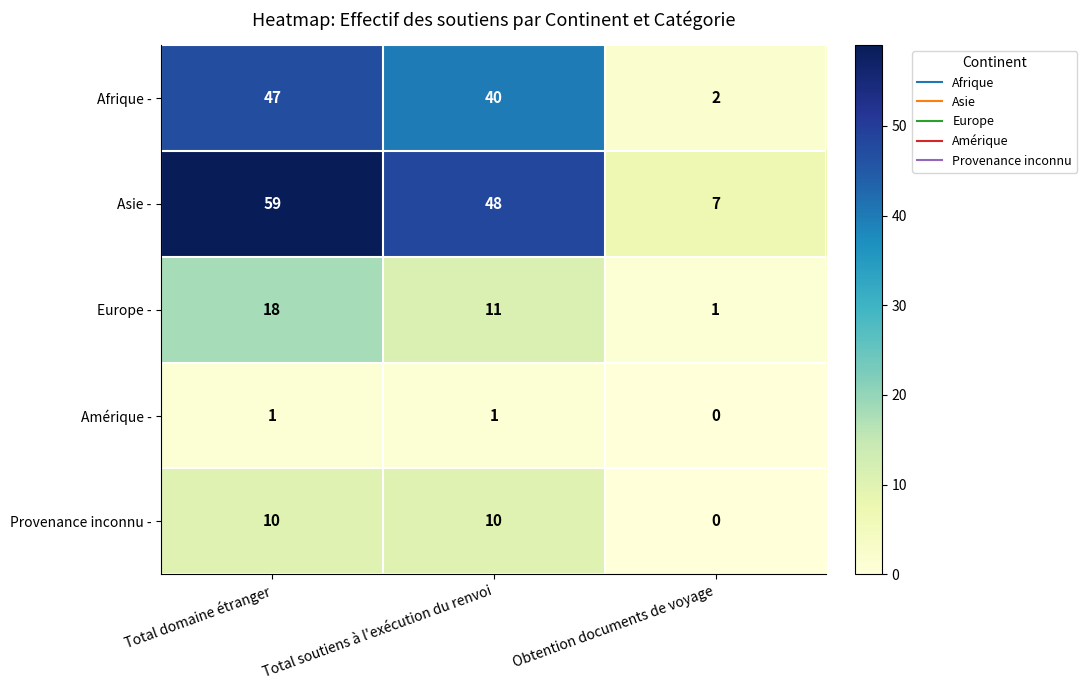

Reading left to right, what are all the values shown in this chart?

Afrique -: Total domaine étranger=47	Total soutiens à l'exécution du renvoi=40	Obtention documents de voyage=2
Asie -: Total domaine étranger=59	Total soutiens à l'exécution du renvoi=48	Obtention documents de voyage=7
Europe -: Total domaine étranger=18	Total soutiens à l'exécution du renvoi=11	Obtention documents de voyage=1
Amérique -: Total domaine étranger=1	Total soutiens à l'exécution du renvoi=1	Obtention documents de voyage=0
Provenance inconnu -: Total domaine étranger=10	Total soutiens à l'exécution du renvoi=10	Obtention documents de voyage=0